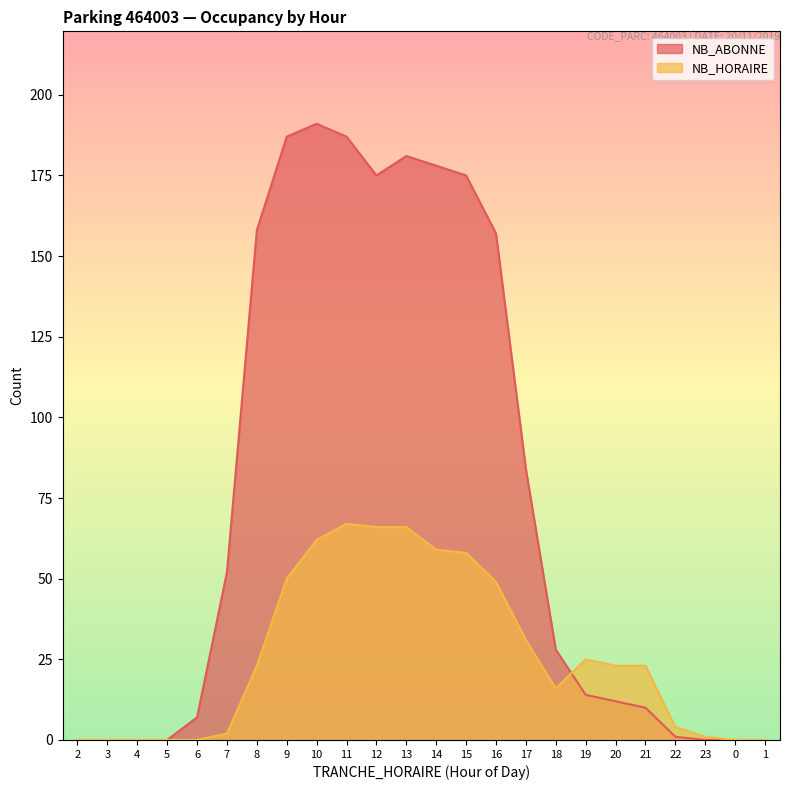

Which category has the highest value in the NB_ABONNE series?

10